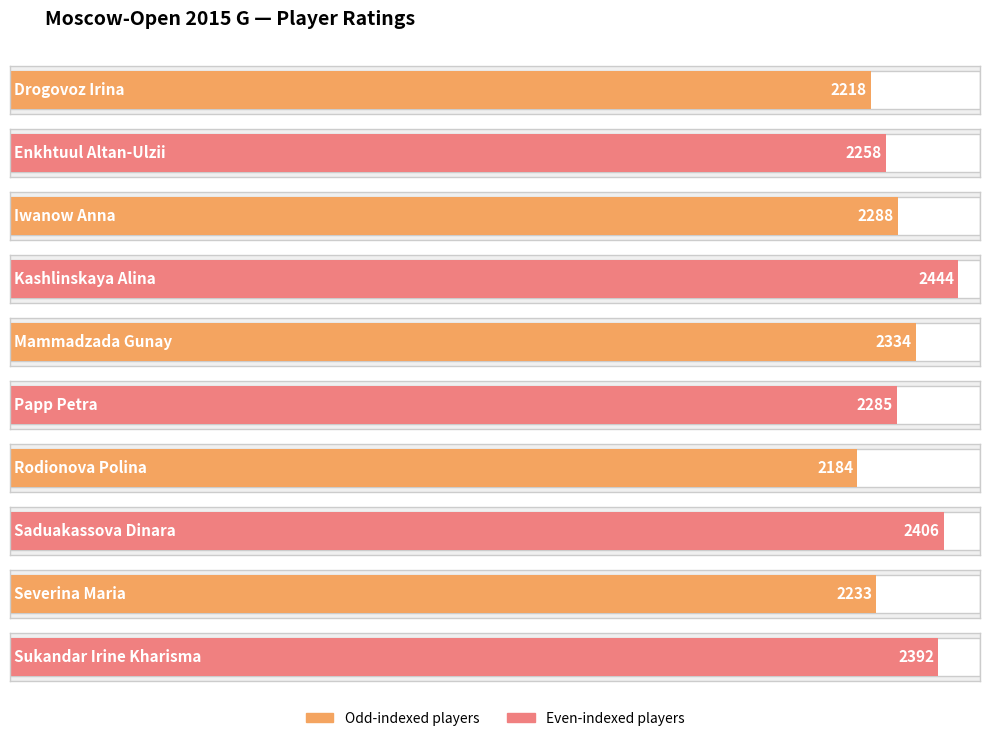

How many bars are there in total?

10